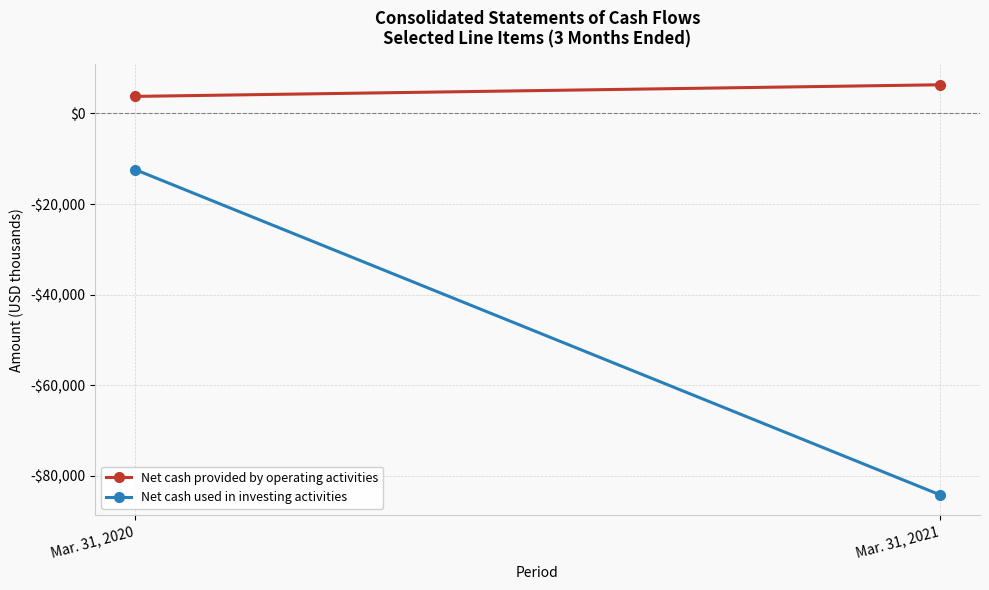

At which label does Net cash used in investing activities reach its minimum?

Mar. 31, 2021